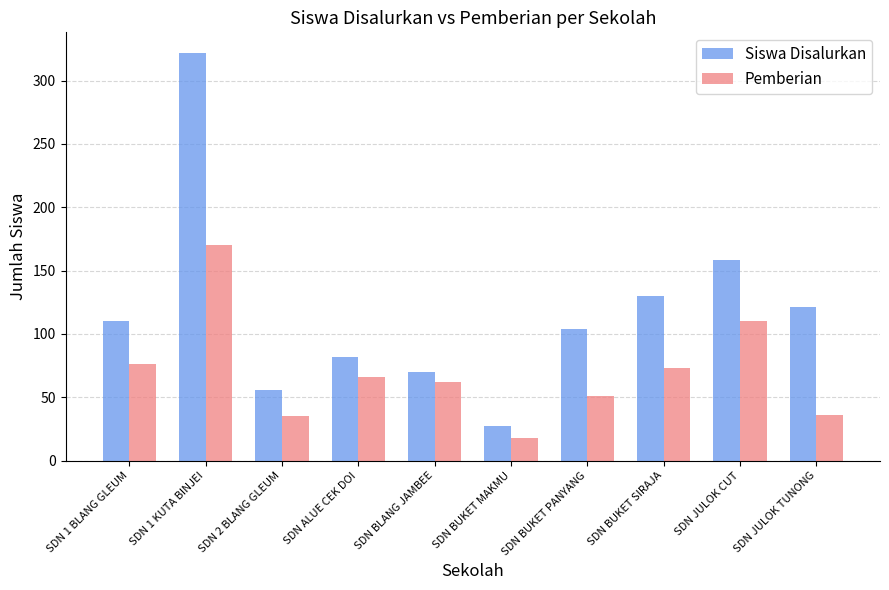

The Siswa Disalurkan series shows 130 at SDN BUKET SIRAJA. True or false?

True